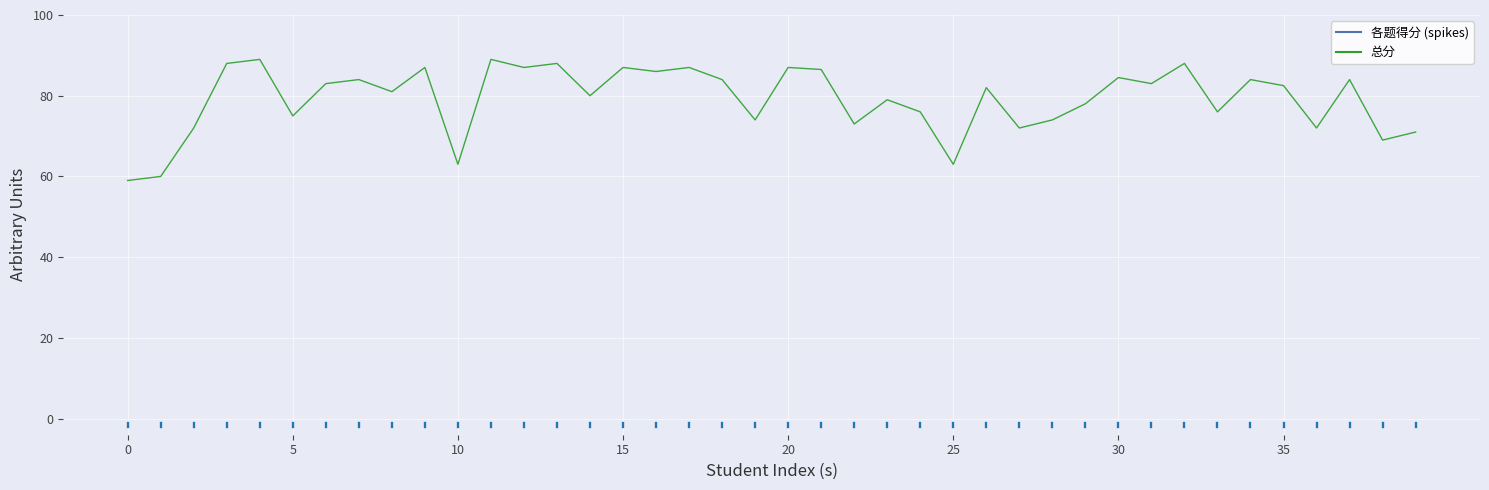

What is the greatest value displayed?

89.0